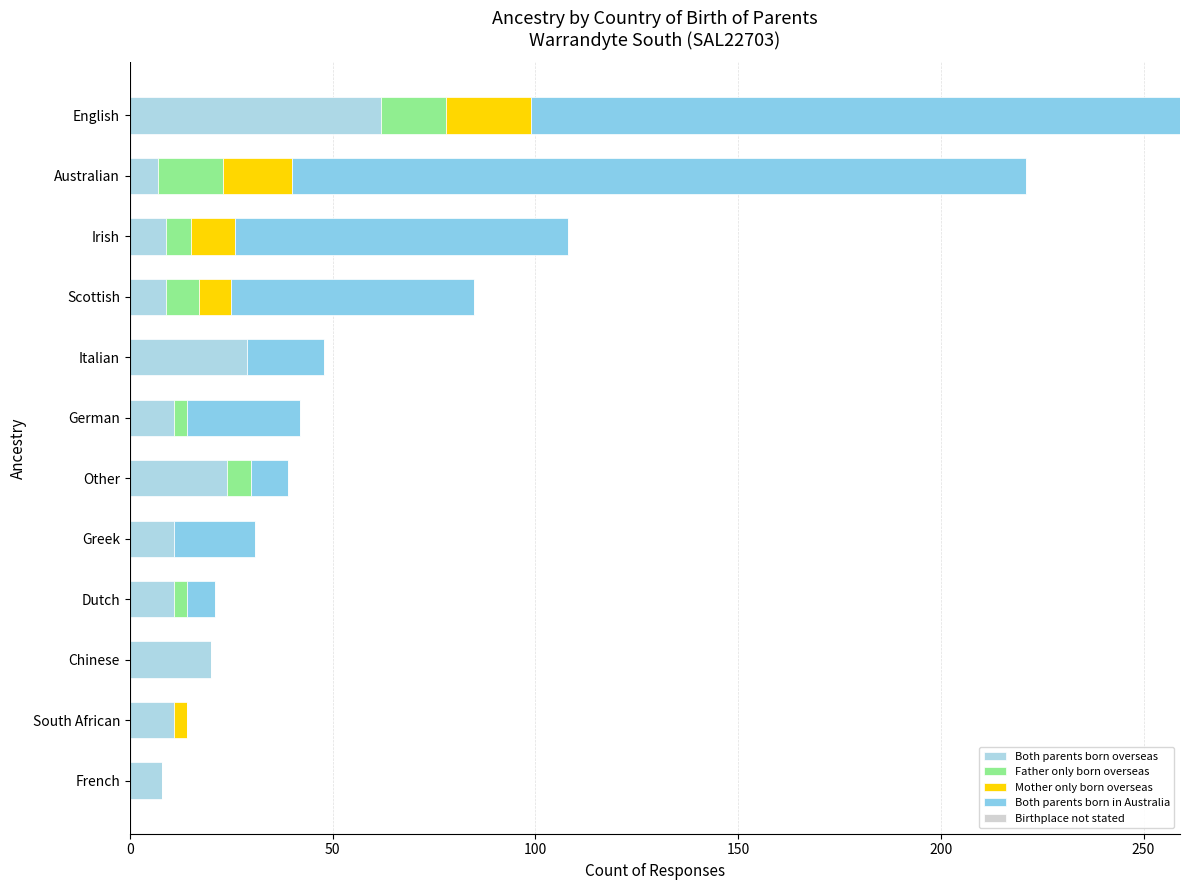

How many categories are shown in the chart?

12